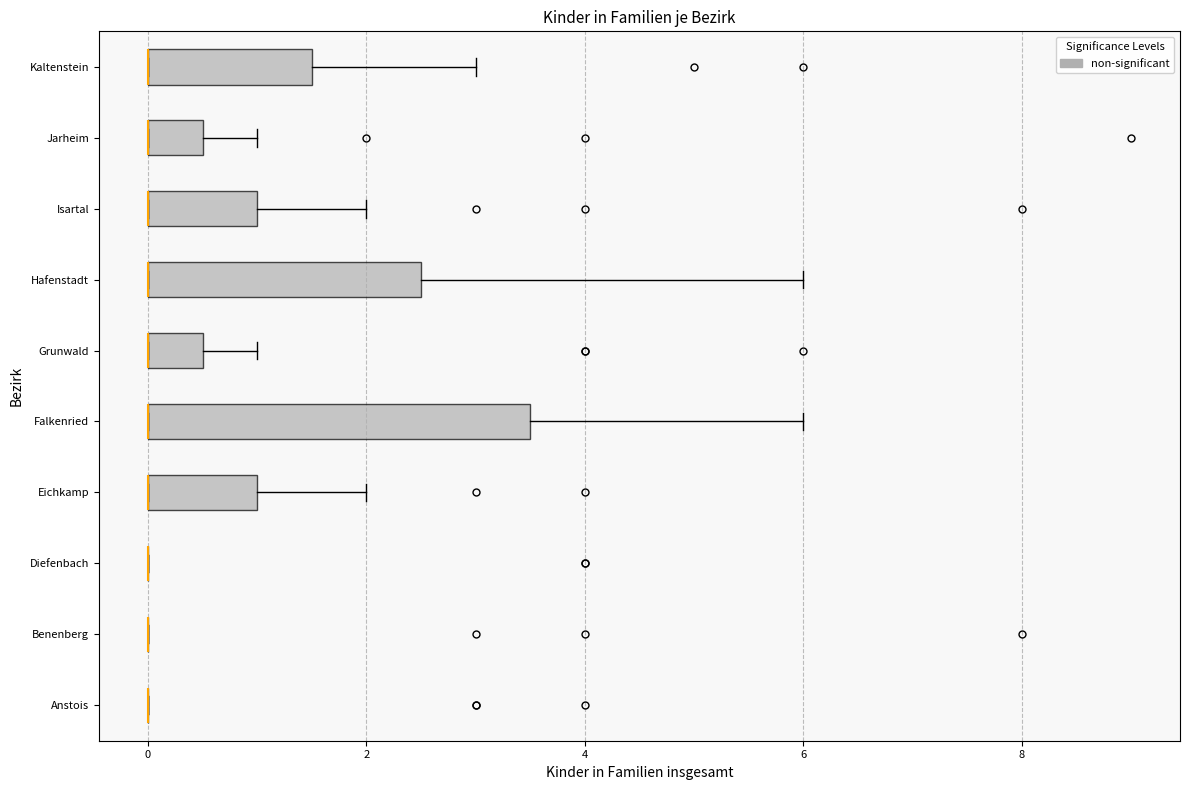

Which box is the widest, from its left edge to its right edge?

Falkenried